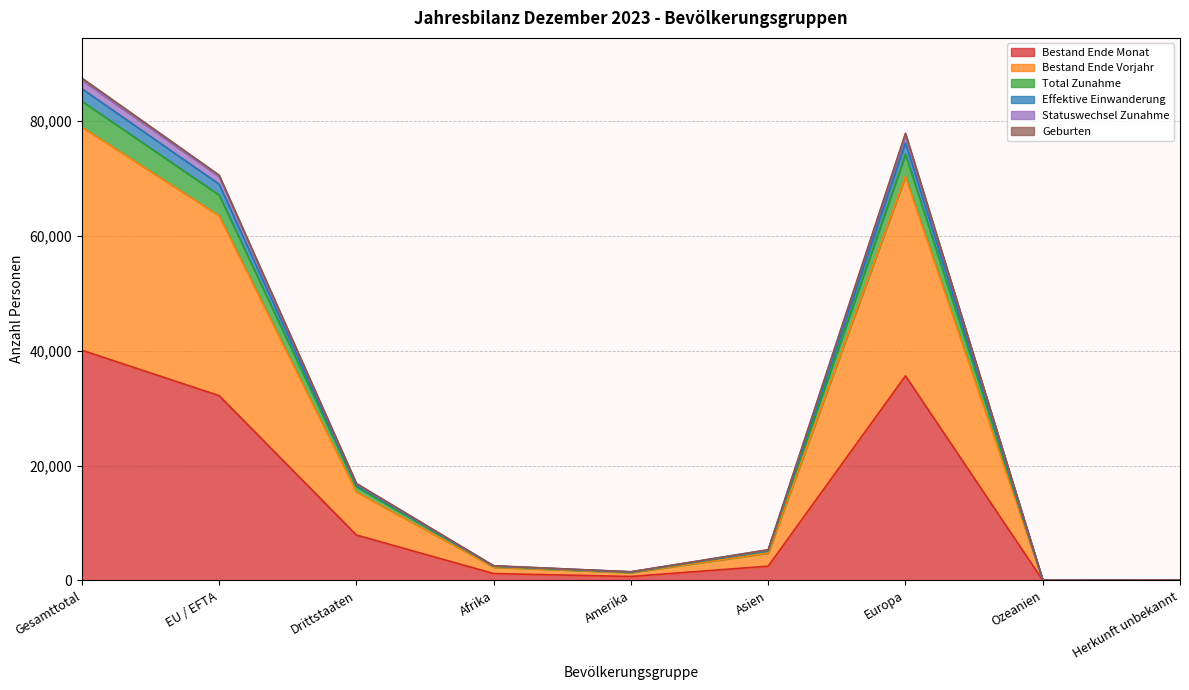

What is the label of the 7th point from the right?

Drittstaaten